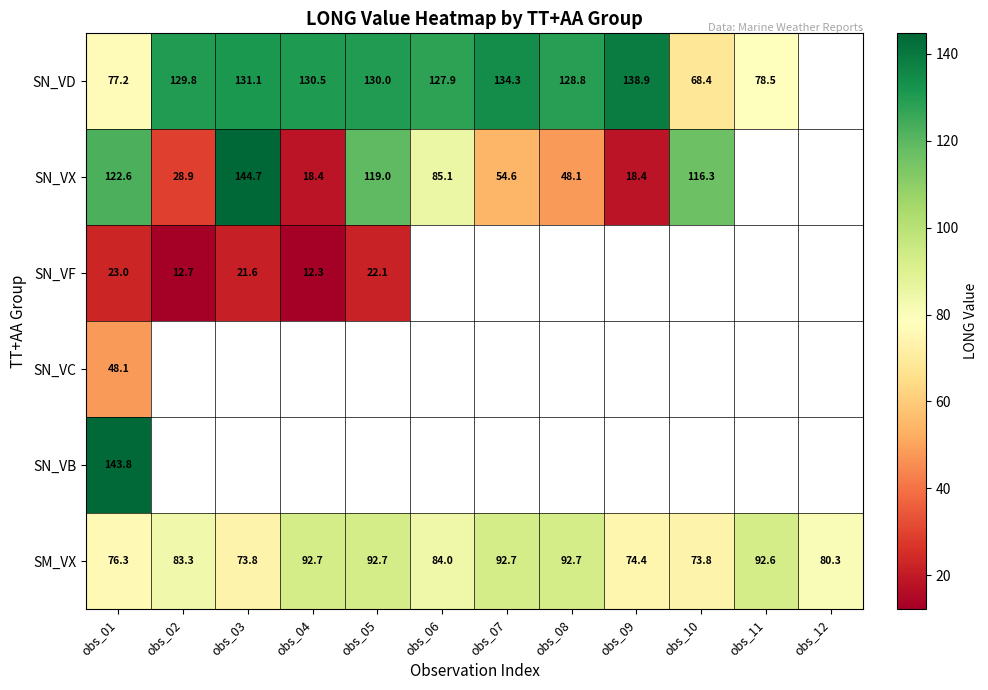

What value does the SM_VX series have at obs_01?

76.3